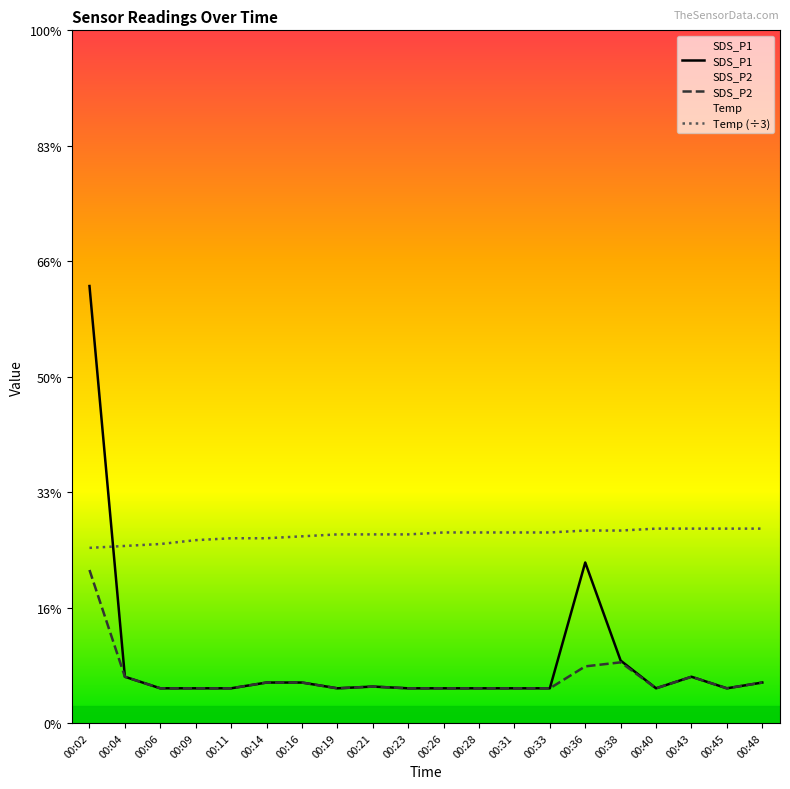

True or false: SDS_P2 has a value of 1.6 at 00:36.

False